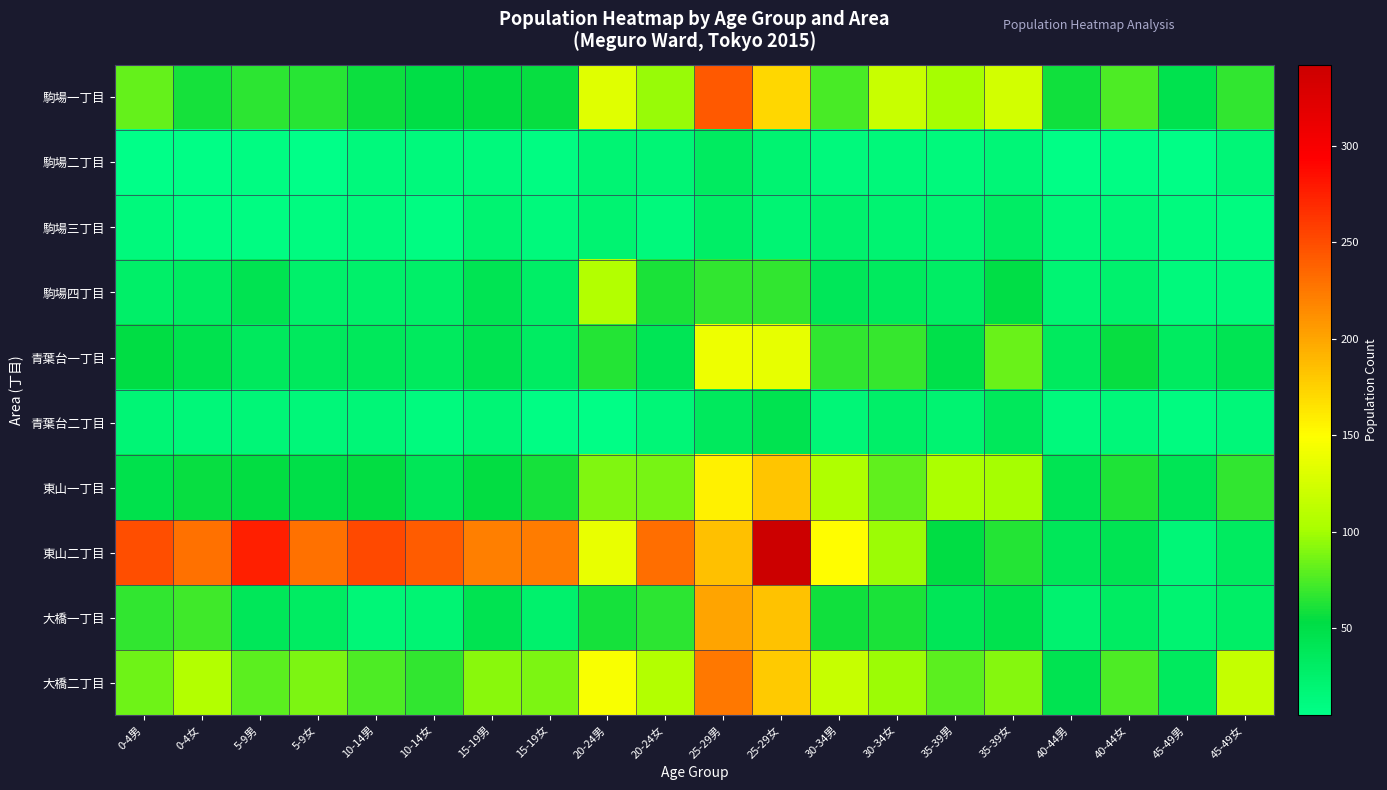

At 0-4女, list the series in order from largest to smallest.

東山二丁目, 大橋二丁目, 大橋一丁目, 駒場一丁目, 東山一丁目, 青葉台一丁目, 駒場四丁目, 青葉台二丁目, 駒場三丁目, 駒場二丁目